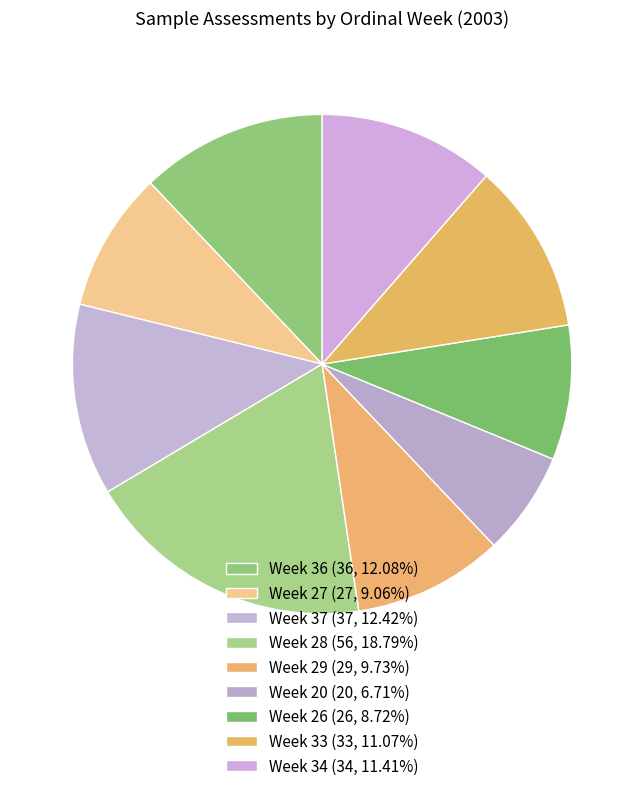

How much of the chart is everything except Week 36?

87.9%